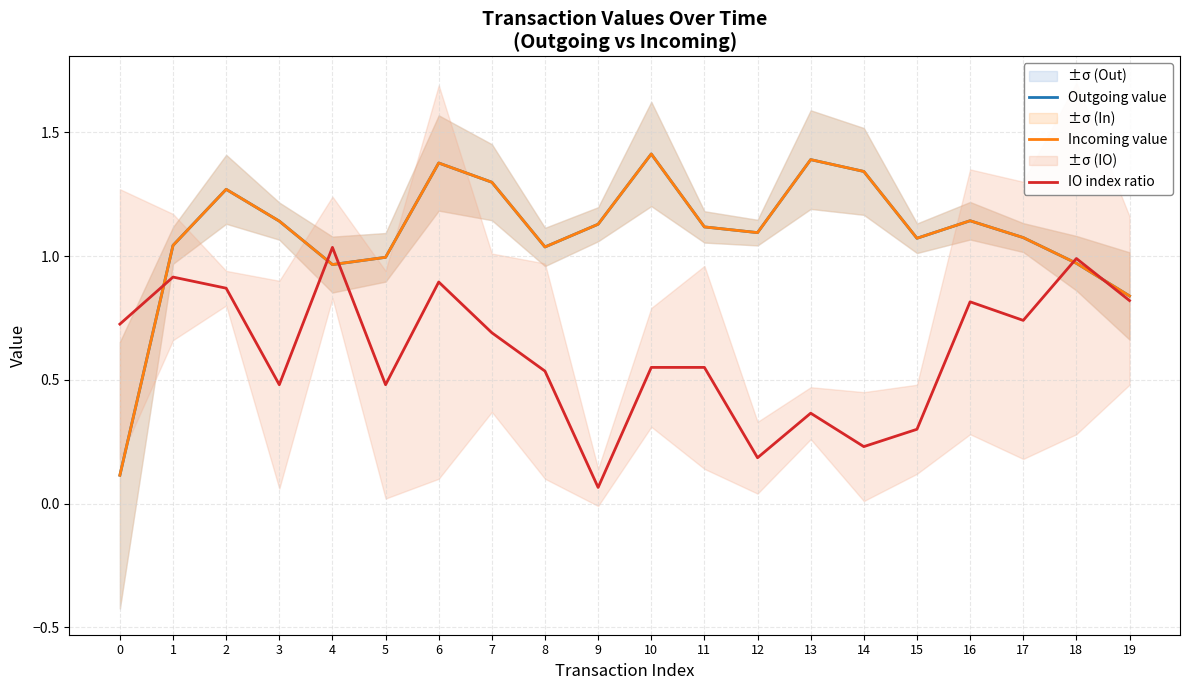

Where do Outgoing value and IO index ratio first cross each other?

0 and 1